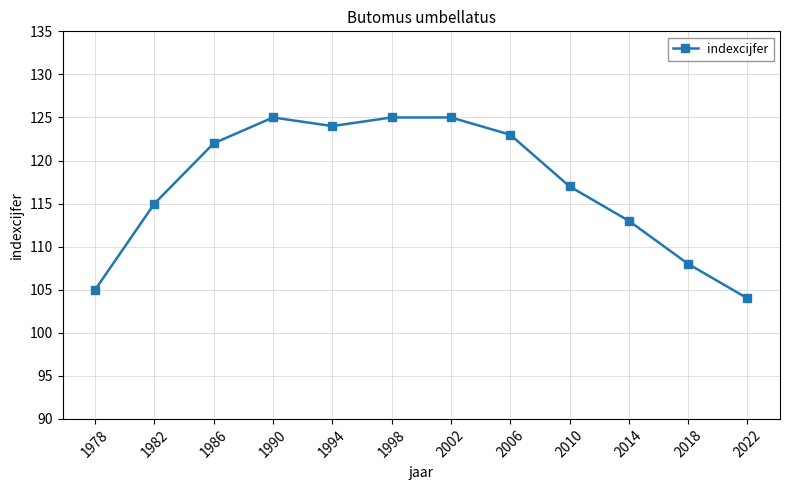

The value at 2006 is 123. True or false?

True